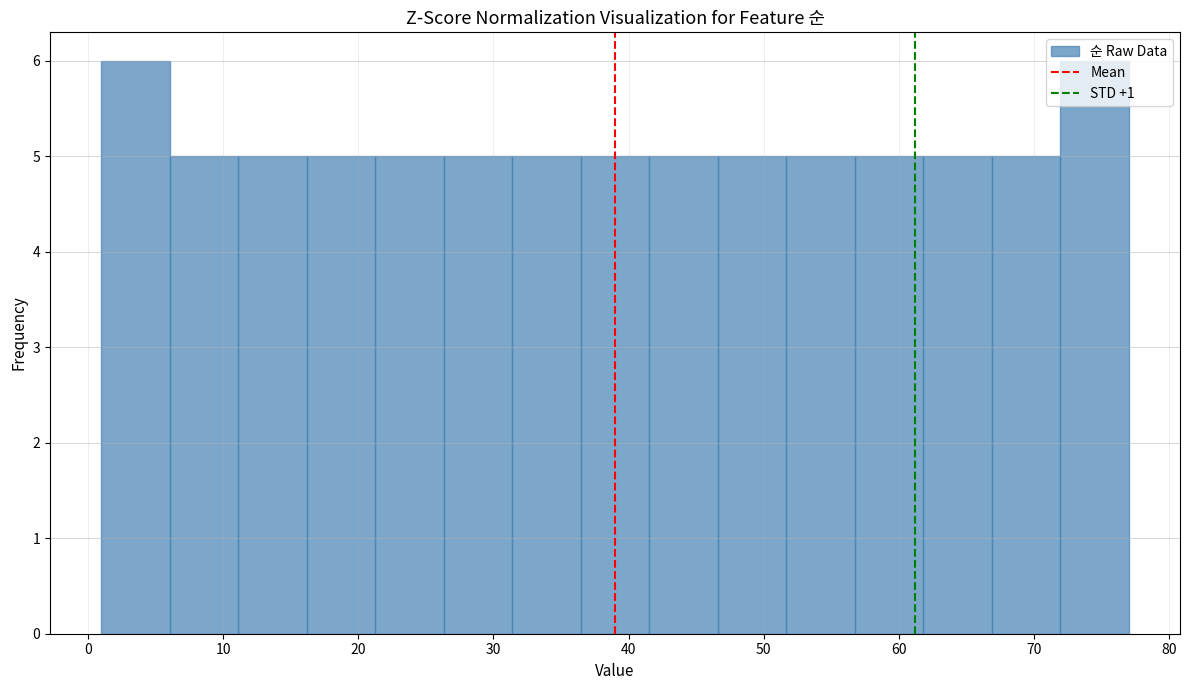

How tall is the bar that spans 1 to 6 on the x-axis? Neither the bar edges nor the heights are printed on the chart, so give them approximately, as read against the axes.

6